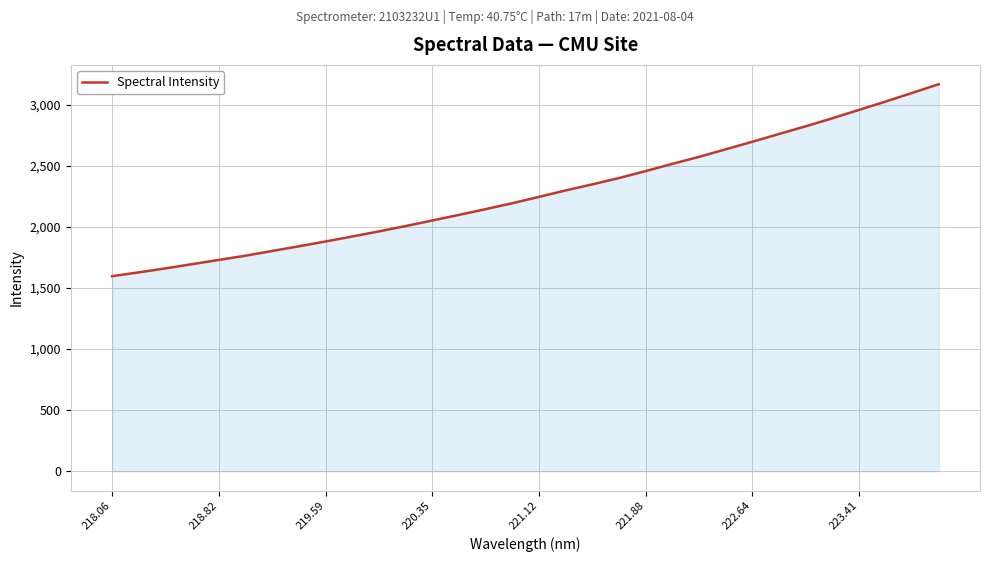

What is the greatest value displayed?

3167.9